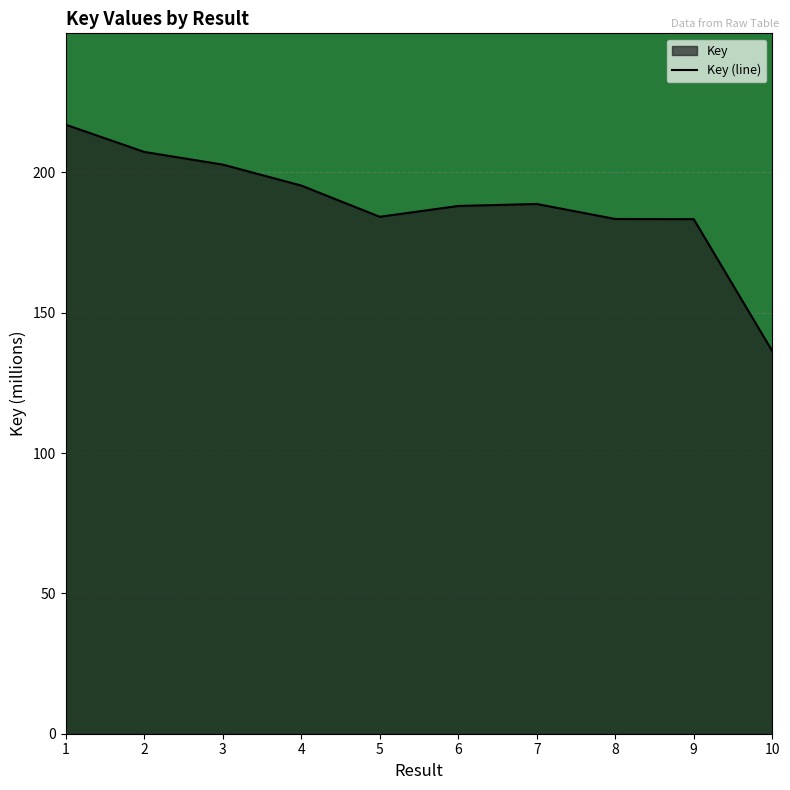

Which category has the highest value across all series?

1